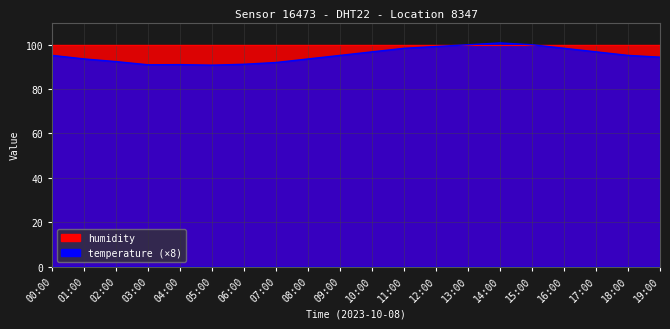

Approximately how many times larger is the value at 17:00 compared to 06:00?

1.1